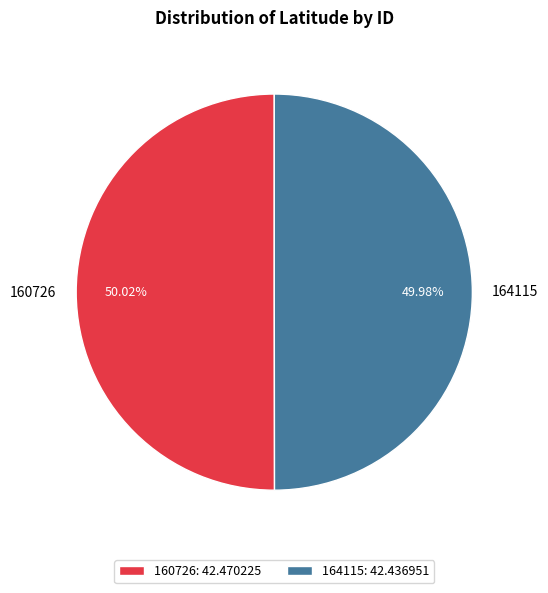

To the nearest percent, what is the average slice percentage?

50%